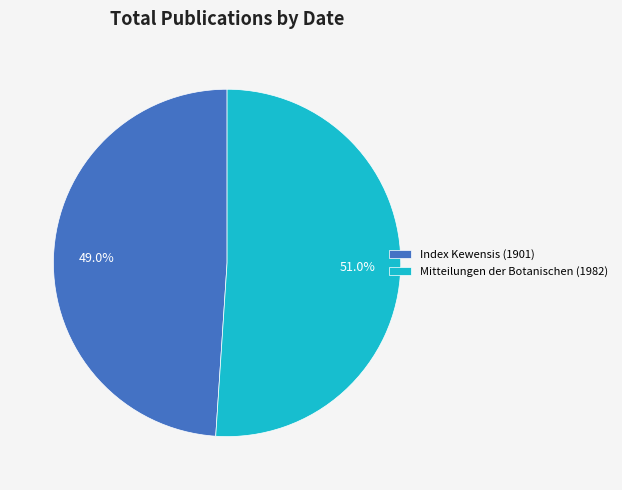

What percentage is the Mitteilungen der Botanischen (1982) slice, to the nearest percent?

51%